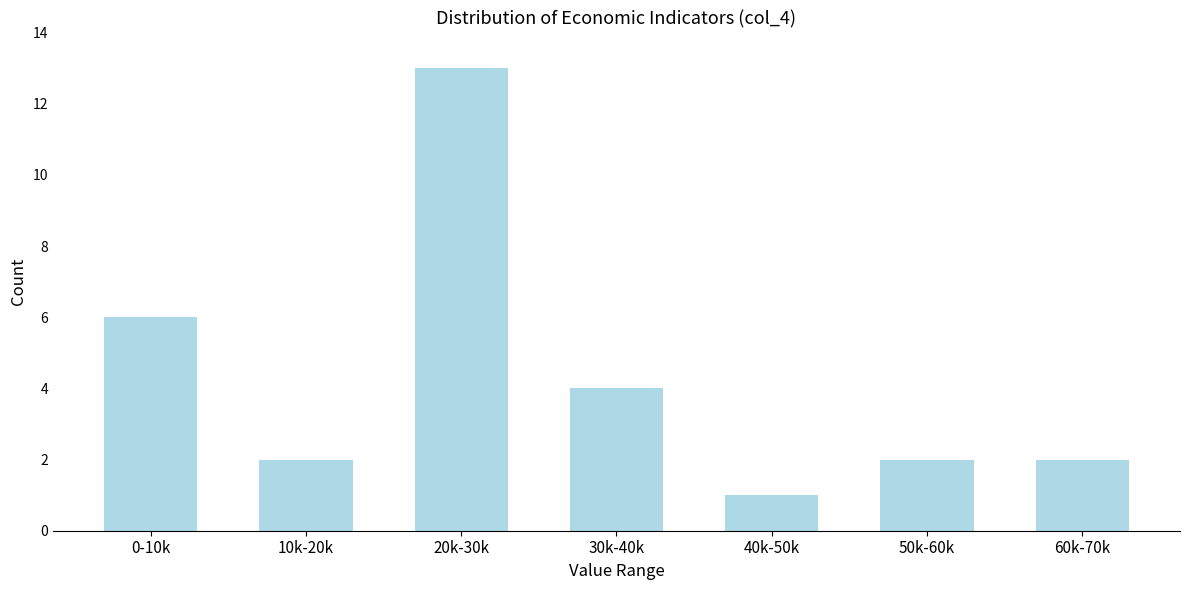

Reading left to right, transcribe all the data shown in this chart.

6	2	13	4	1	2	2